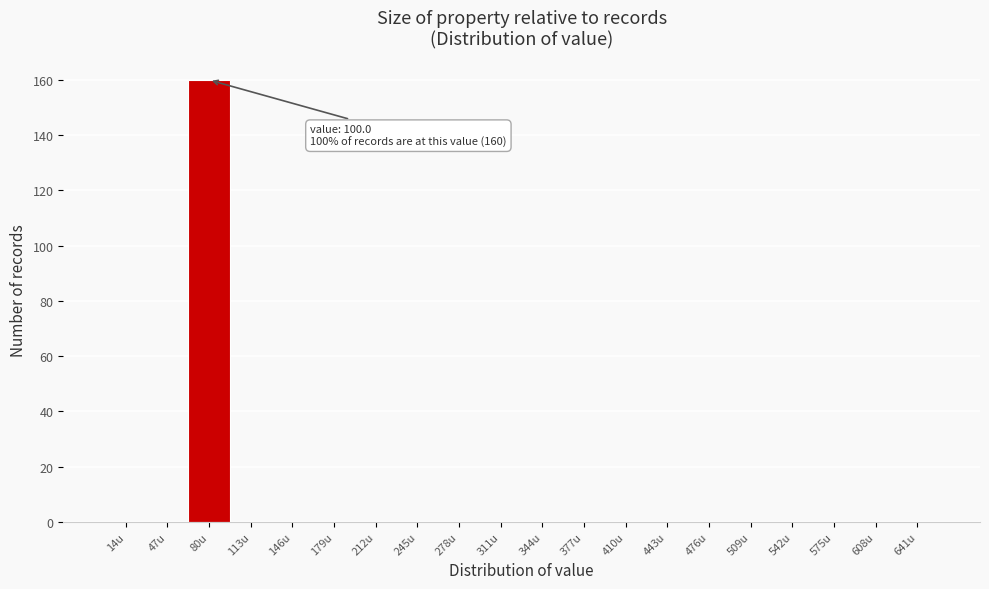

Reading left to right, what are all the values shown in this chart?

14u=0	47u=0	80u=160	113u=0	146u=0	179u=0	212u=0	245u=0	278u=0	311u=0	344u=0	377u=0	410u=0	443u=0	476u=0	509u=0	542u=0	575u=0	608u=0	641u=0